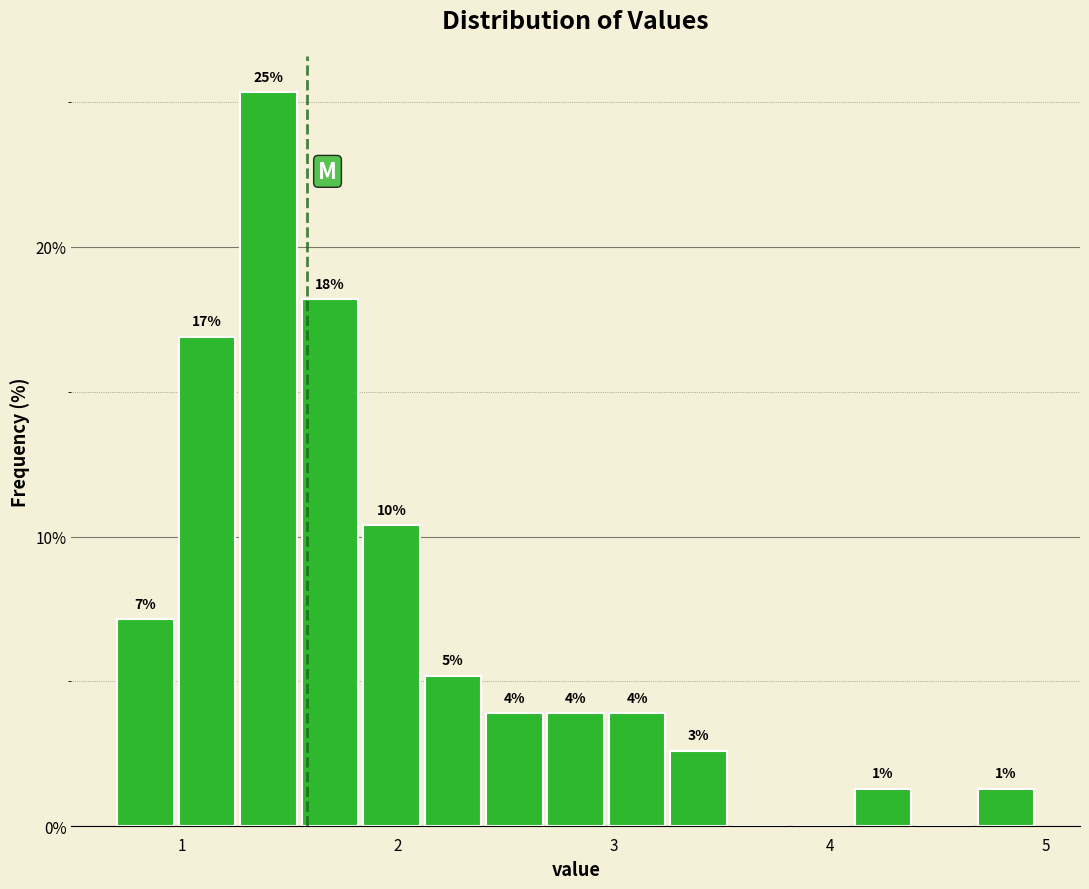

Around what value on the x-axis is the tallest bar? Give the approximate position of its centre, as read against the axis.

1.4